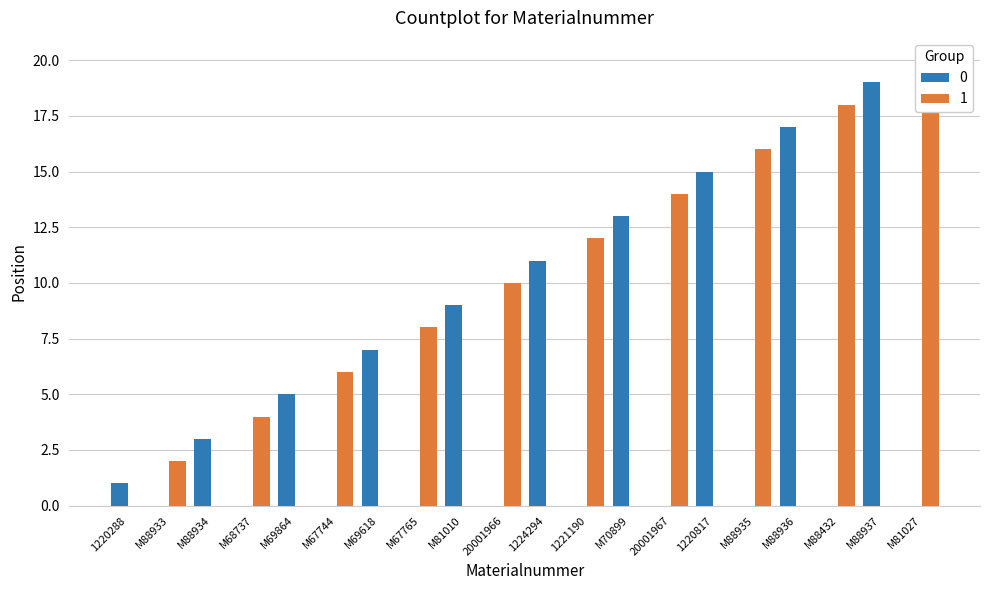

What is the average value?

10